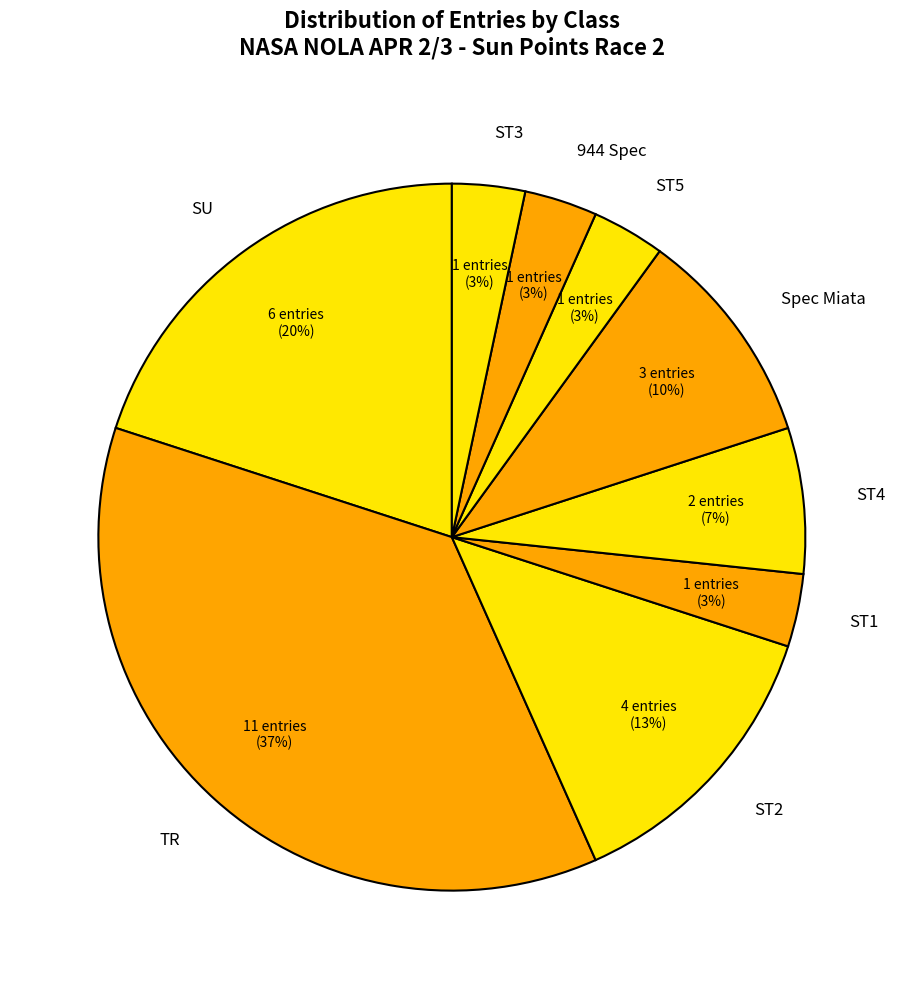

Do SU and ST1 together represent more than half of the pie?

No